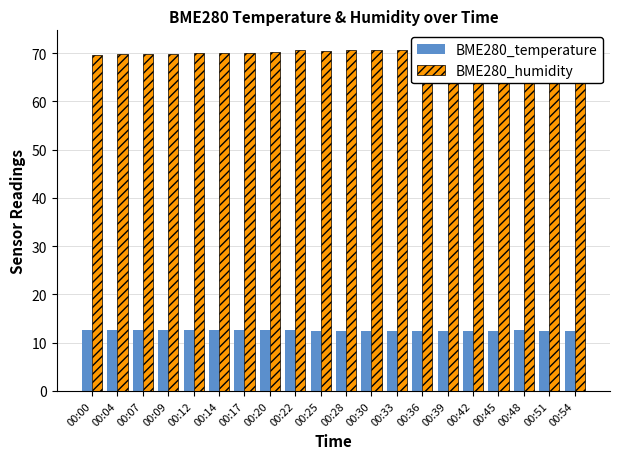

What is the value of the BME280_temperature bar at the 1st from the left?

12.6